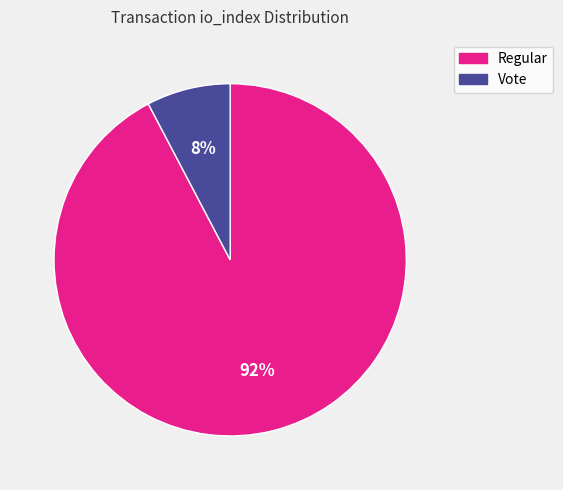

How many segments does this pie chart have?

2